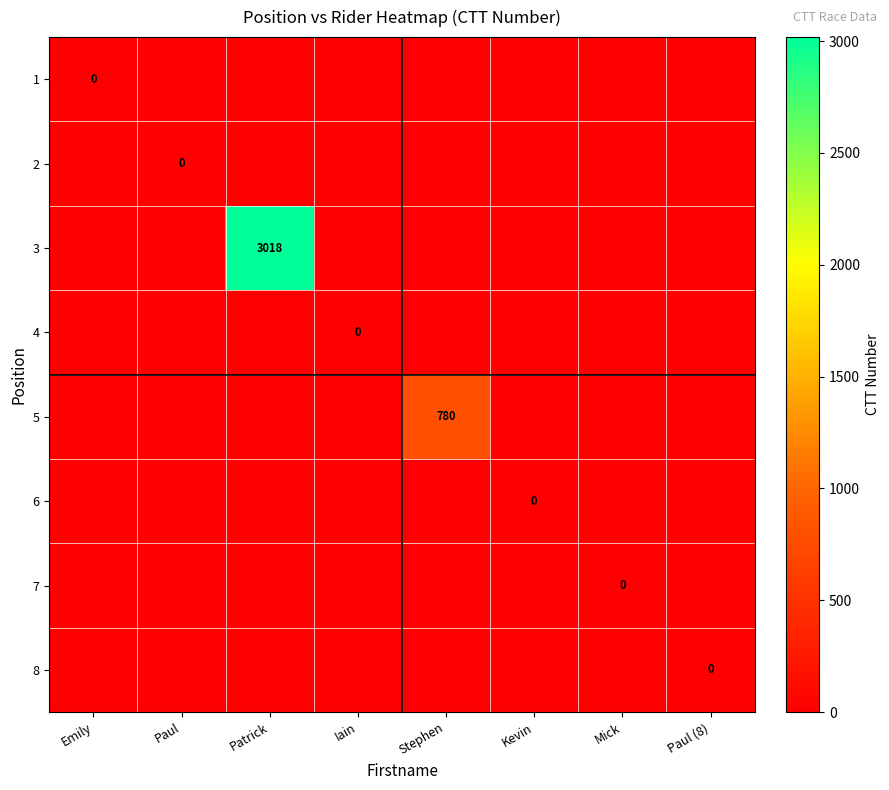

True or false: 5 has a value of 780 at Stephen.

True